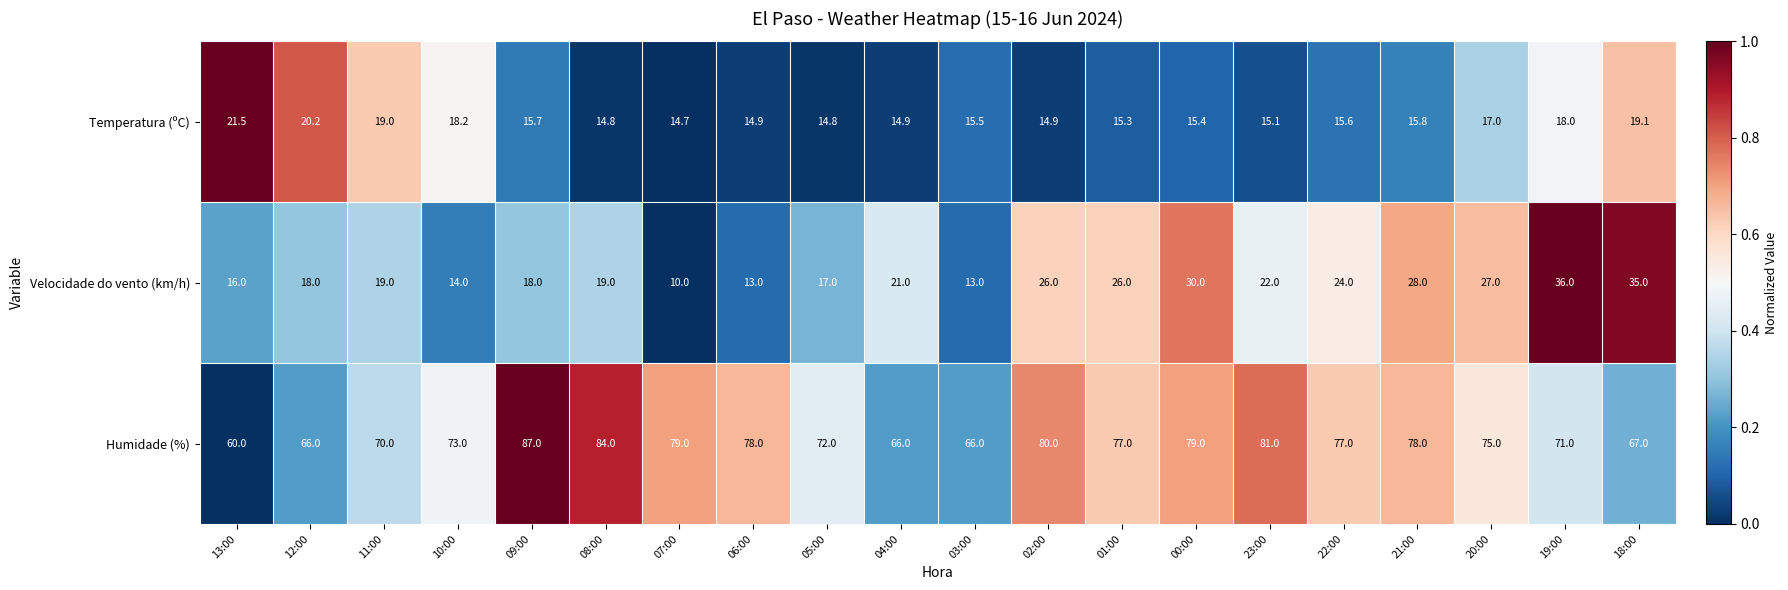

Which label corresponds to the largest value in the chart?

09:00